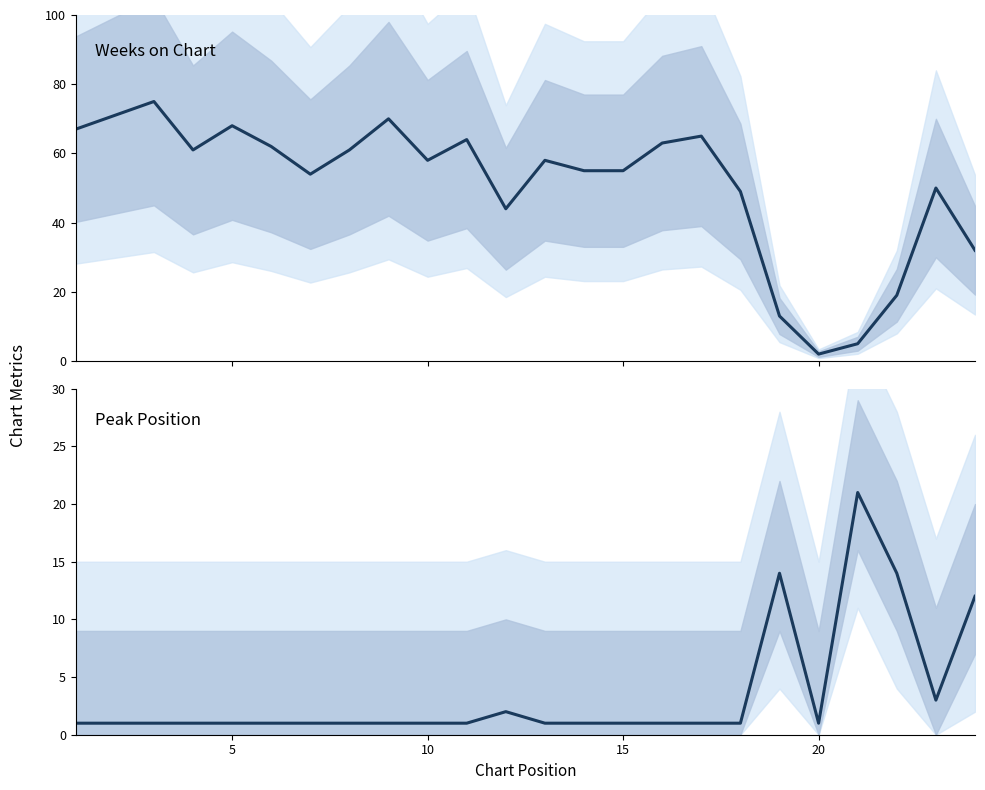

How many interior local peaks does the Weeks on Chart series have?

7